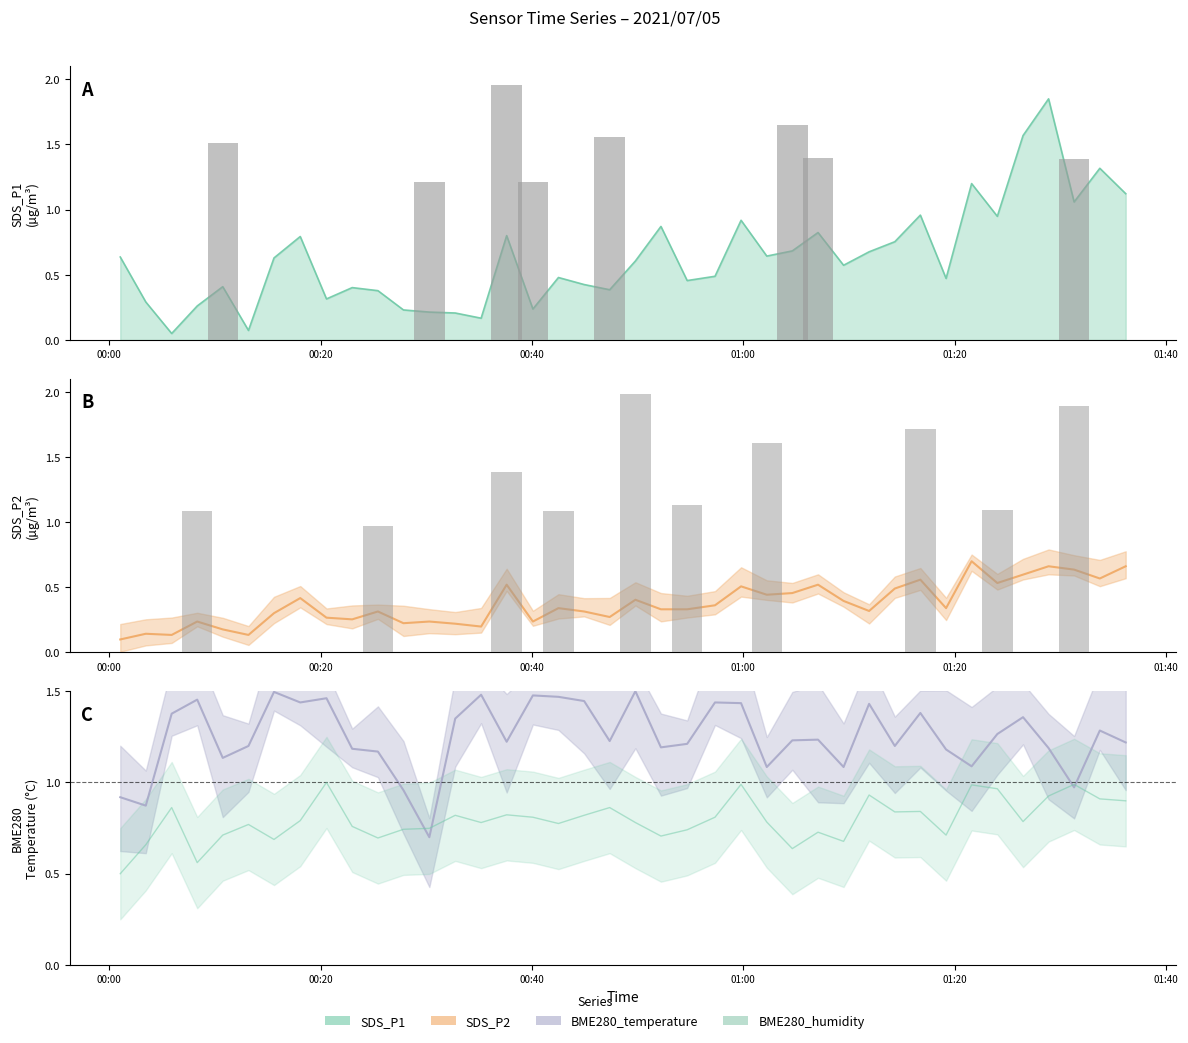

Rank the series by their maximum value, from highest to lowest.

SDS_P1, BME280_temperature, BME280_humidity, SDS_P2